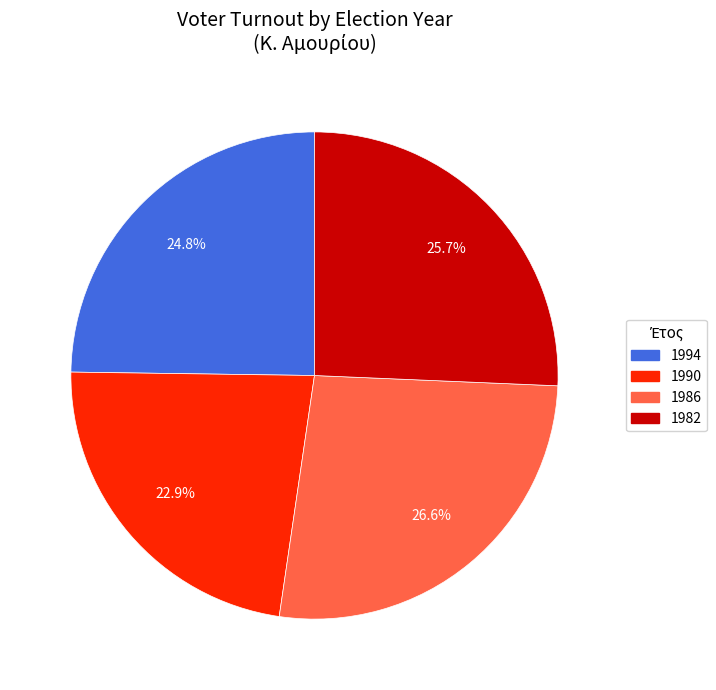

The 1990 slice represents 23% of the pie. True or false?

True